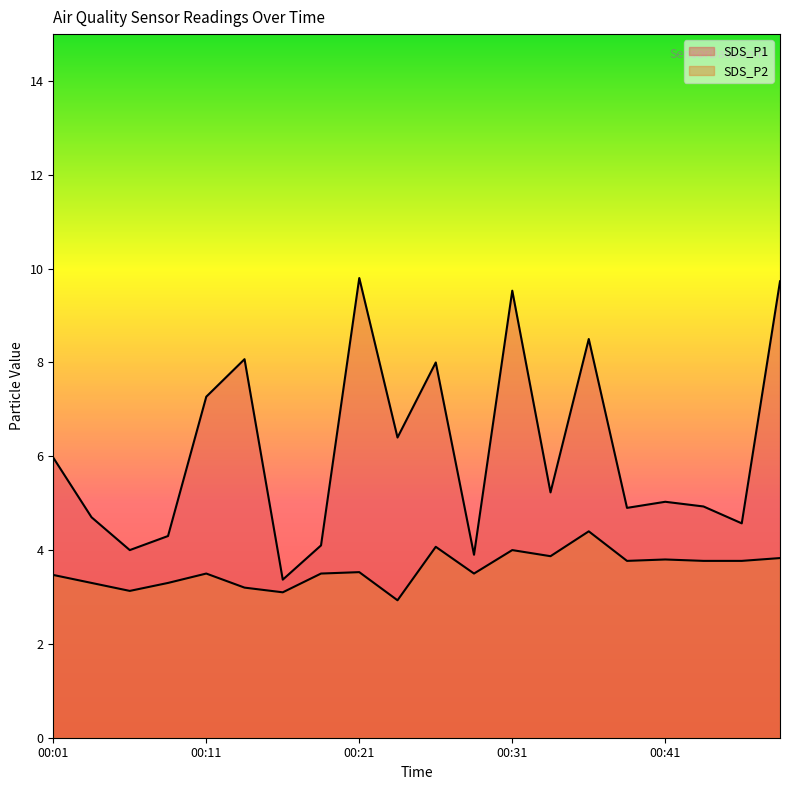

Where is the first local maximum for SDS_P1?

00:14